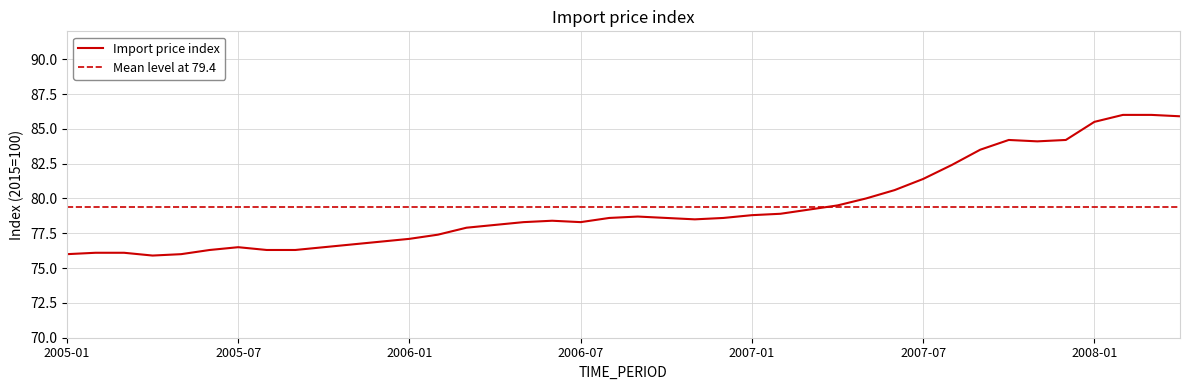

List the labels in order of value, smallest first.

2005-04, 2005-01, 2005-05, 2005-02, 2005-03, 2005-06, 2005-08, 2005-09, 2005-07, 2005-10, 2005-11, 2005-12, 2006-01, 2006-02, 2006-03, 2006-04, 2006-05, 2006-07, 2006-06, 2006-11, 2006-08, 2006-10, 2006-12, 2006-09, 2007-01, 2007-02, 2007-03, 2007-04, 2007-05, 2007-06, 2007-07, 2007-08, 2007-09, 2007-11, 2007-10, 2007-12, 2008-01, 2008-04, 2008-02, 2008-03